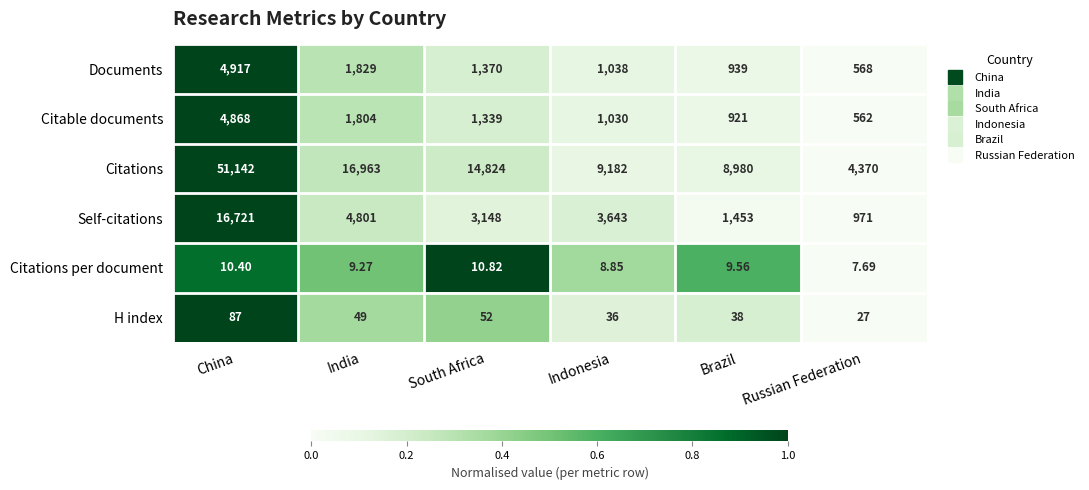

How many categories are shown in the chart?

6